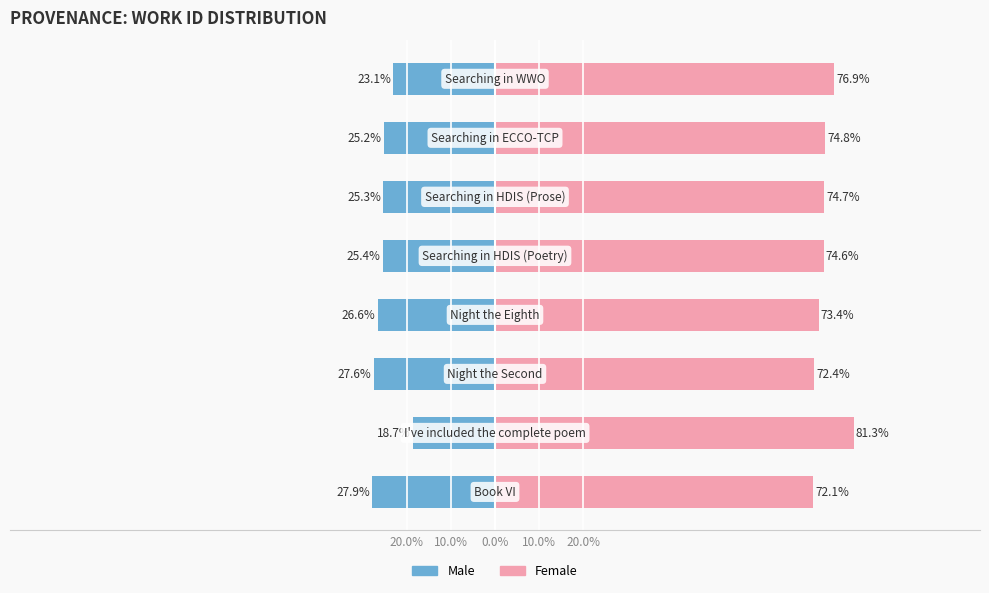

Reading left to right, transcribe all the data shown in this chart.

Male: -27.9	-18.7	-27.6	-26.6	-25.4	-25.3	-25.2	-23.1
Female: 72.1	81.3	72.4	73.4	74.6	74.7	74.8	76.9